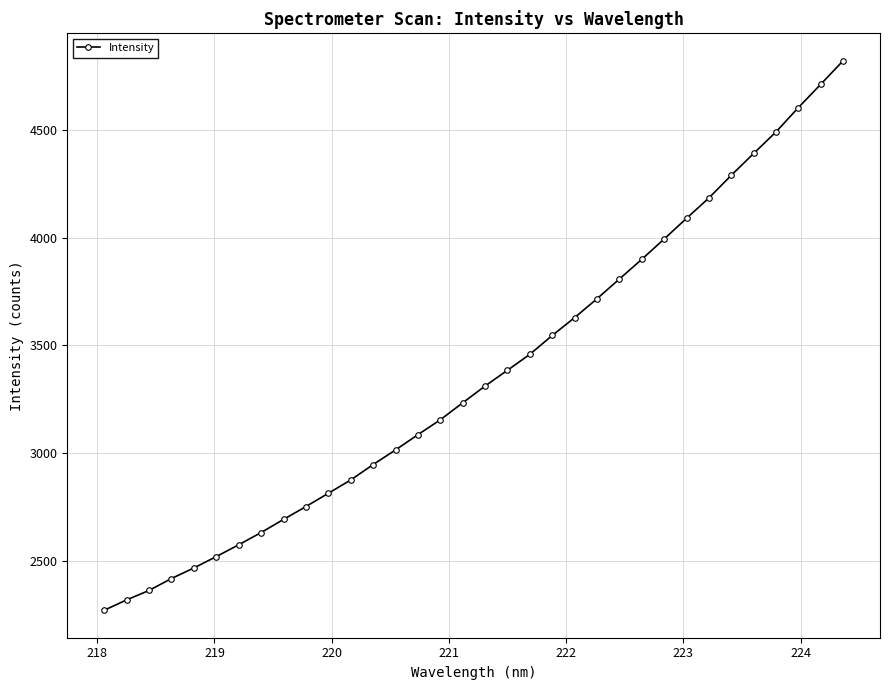

What is the value of the 19th point from the left?

3384.4